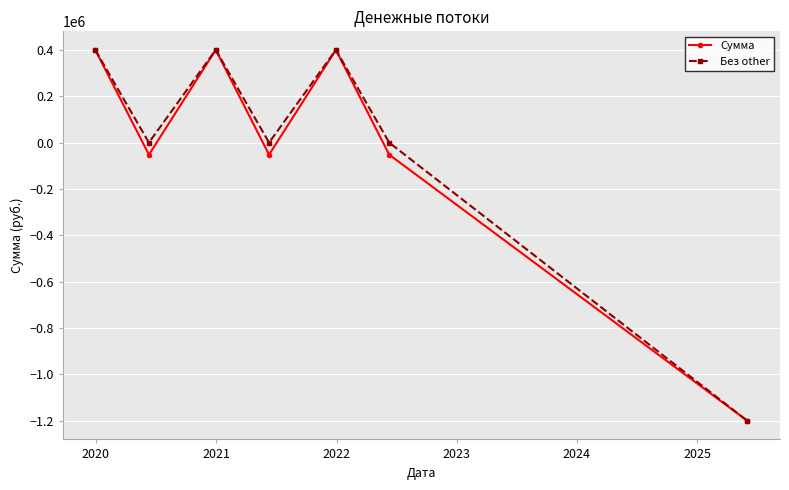

How many data points in Без other are less than 0?

1